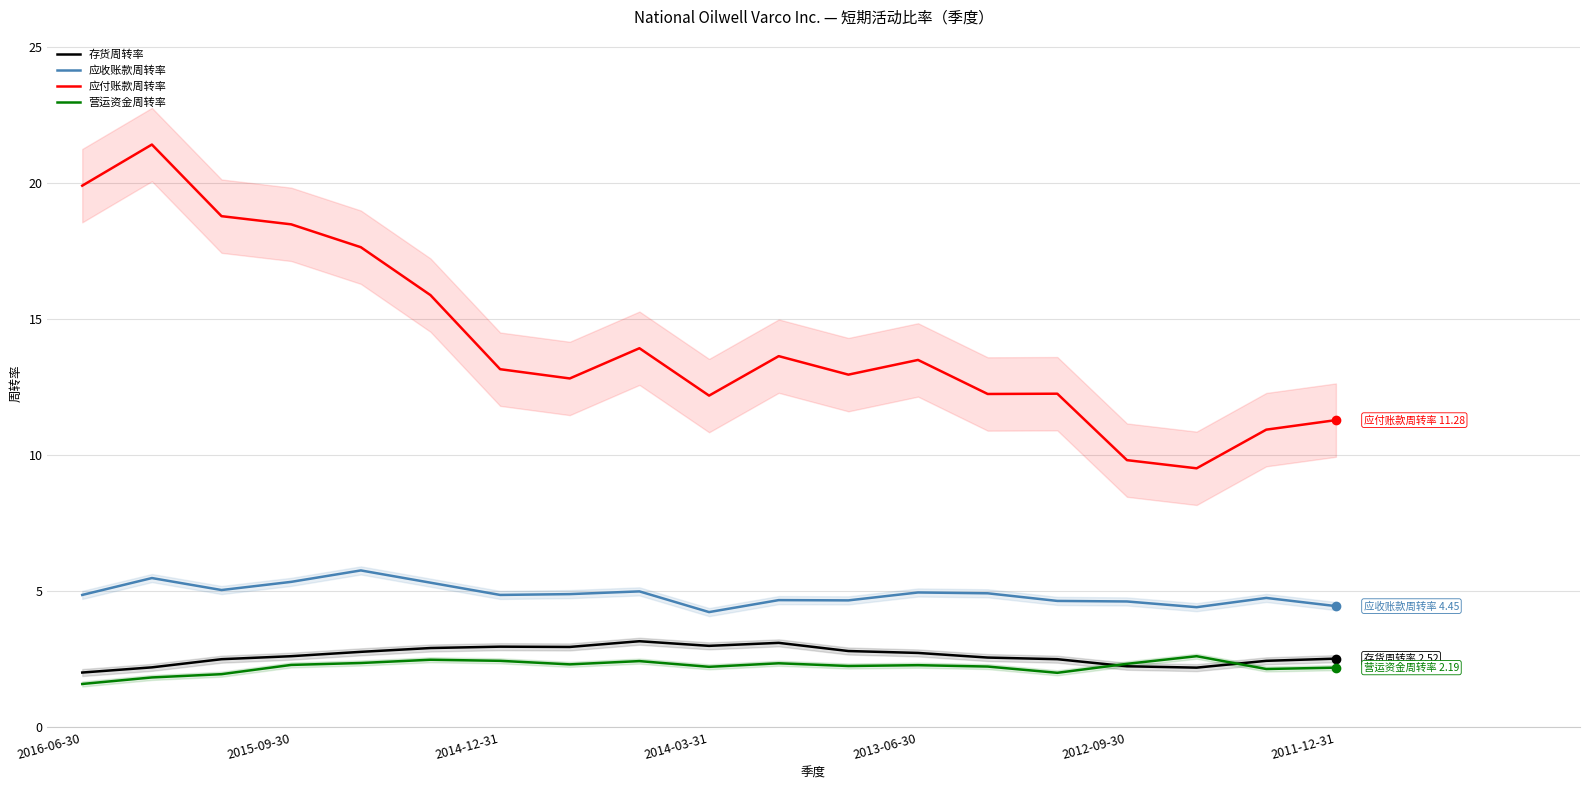

Is this an area chart (filled region under the line)?

No